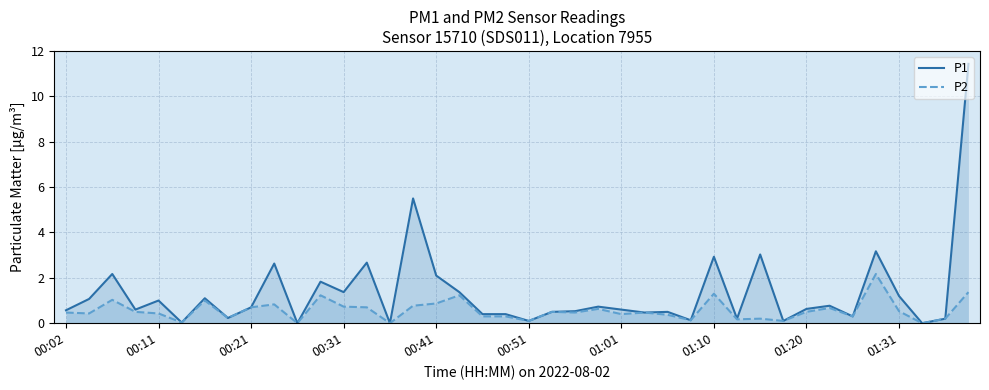

What is the difference between the maximum and minimum values in the P1 series?

11.4